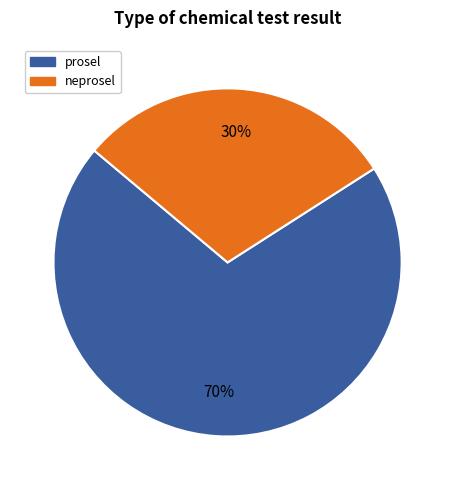

How many segments does this pie chart have?

2